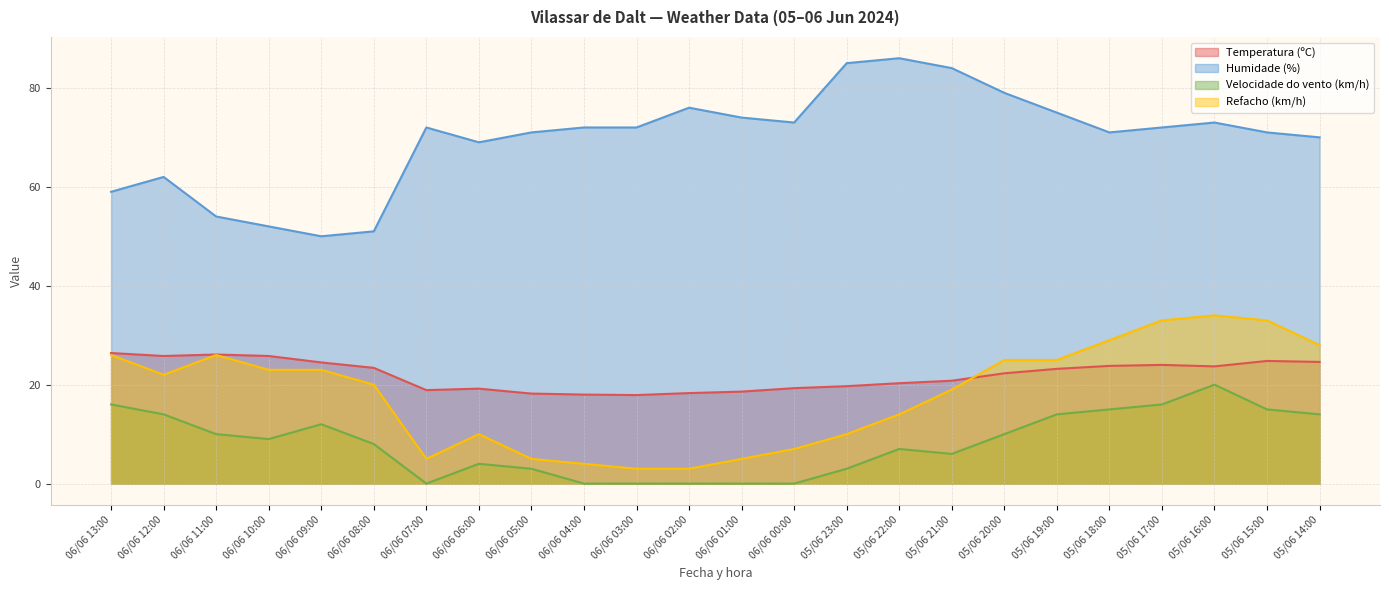

Between 06/06 13:00 and 05/06 18:00, which series saw the biggest shift?

Humidade (%)